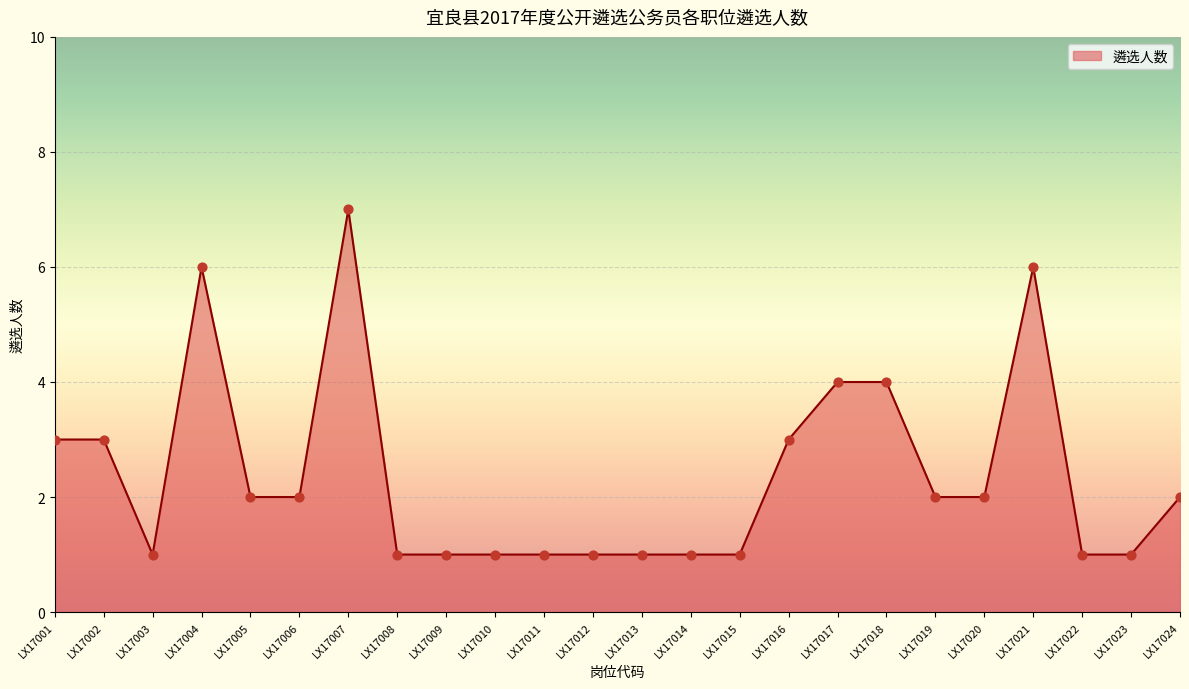

Approximately how many times larger is the value at LX17015 compared to LX17024?

0.5